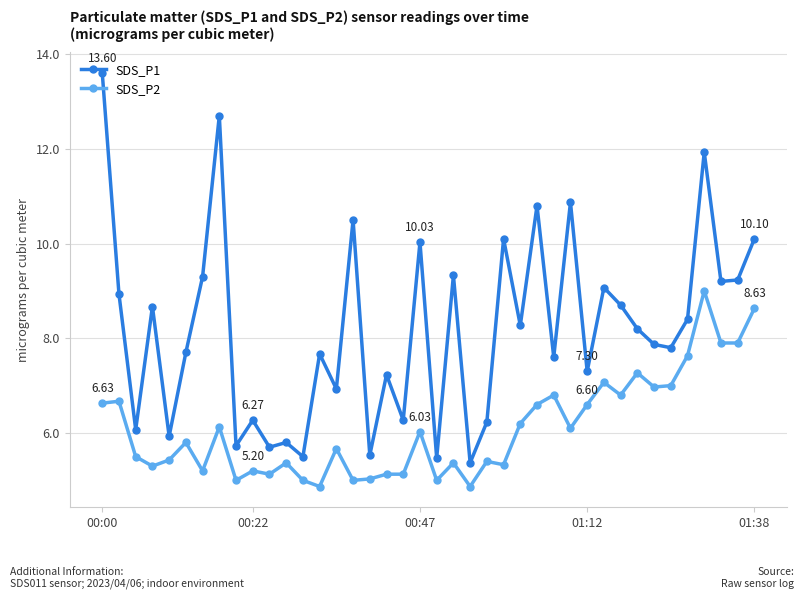

Count the number of data series in this chart.

2